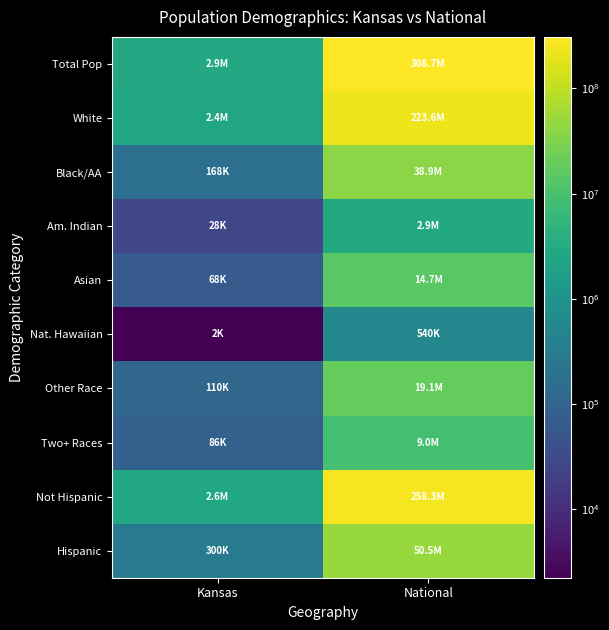

Which series changed the most between Kansas and National?

Total Pop